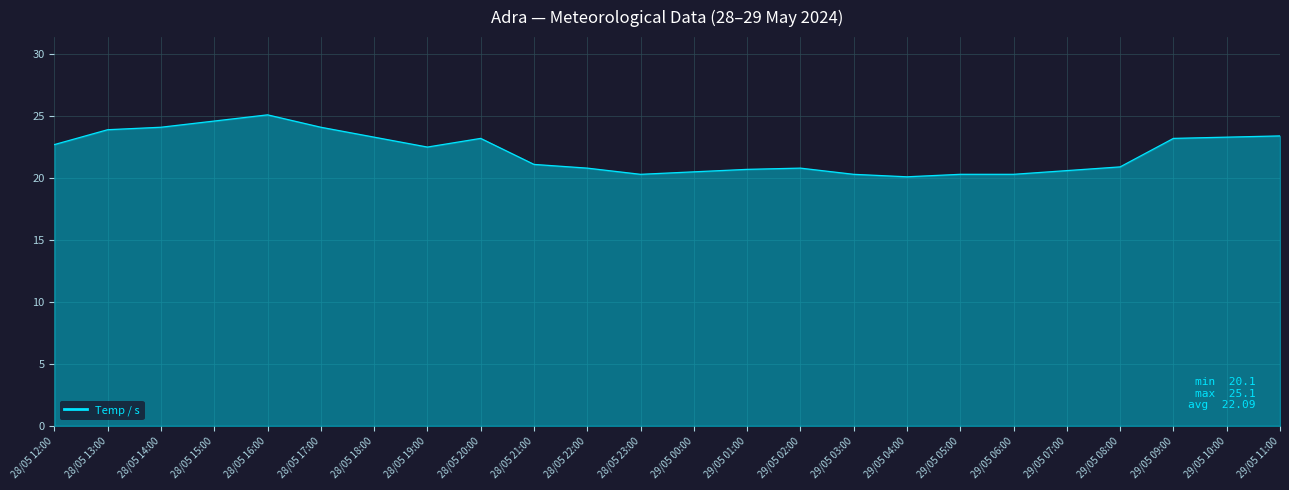

The value at 29/05 00:00 is 20.5. True or false?

True